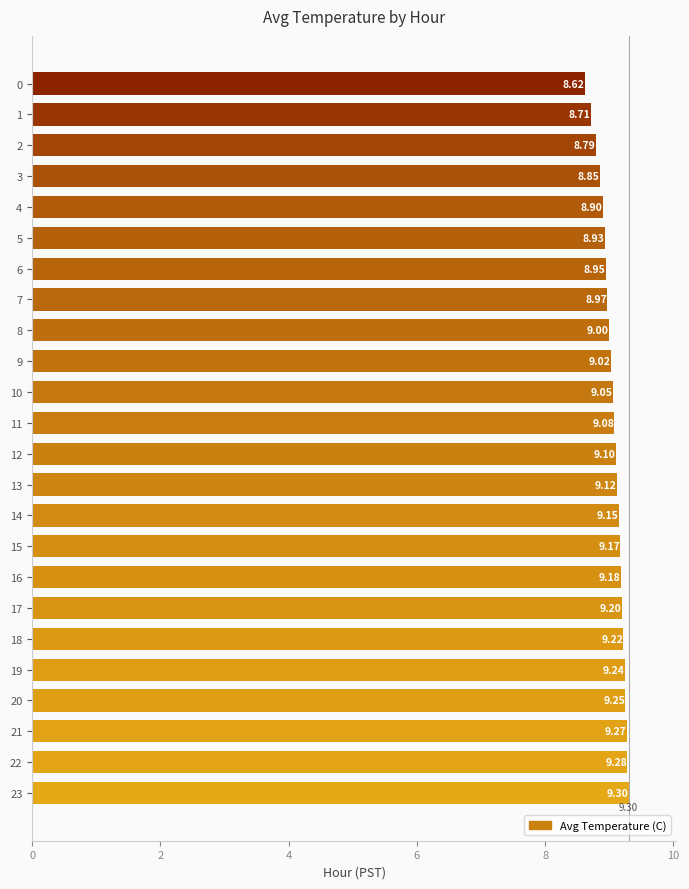

List the labels in order of value, largest first.

23, 22, 21, 20, 19, 18, 17, 16, 15, 14, 13, 12, 11, 10, 9, 8, 7, 6, 5, 4, 3, 2, 1, 0